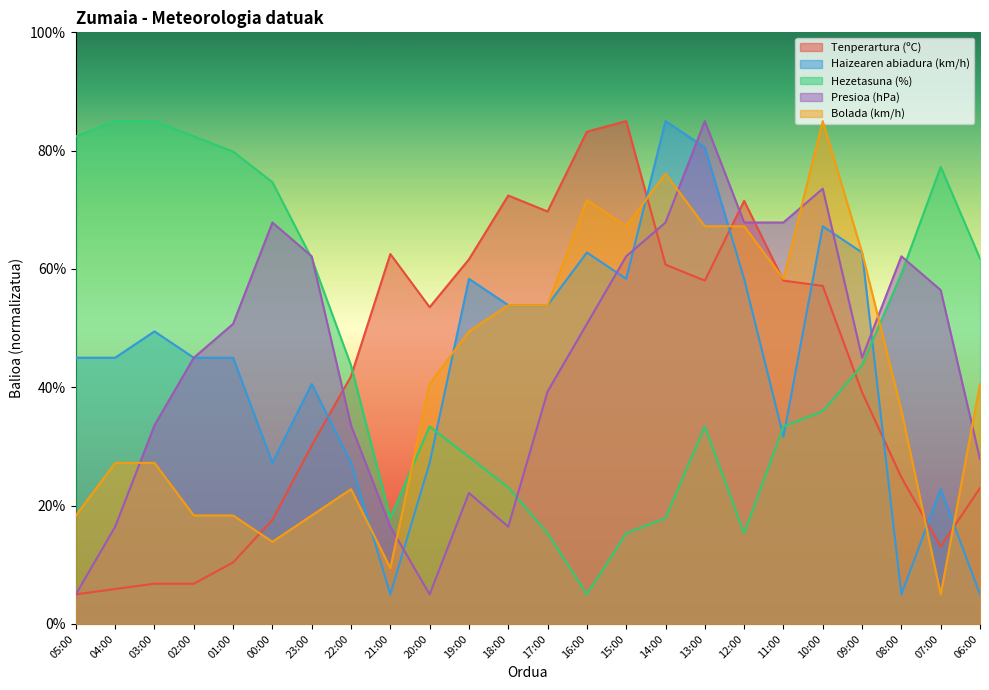

What is the sum of the Tenperartura (ºC) values at 09:00 and 21:00?

101.7